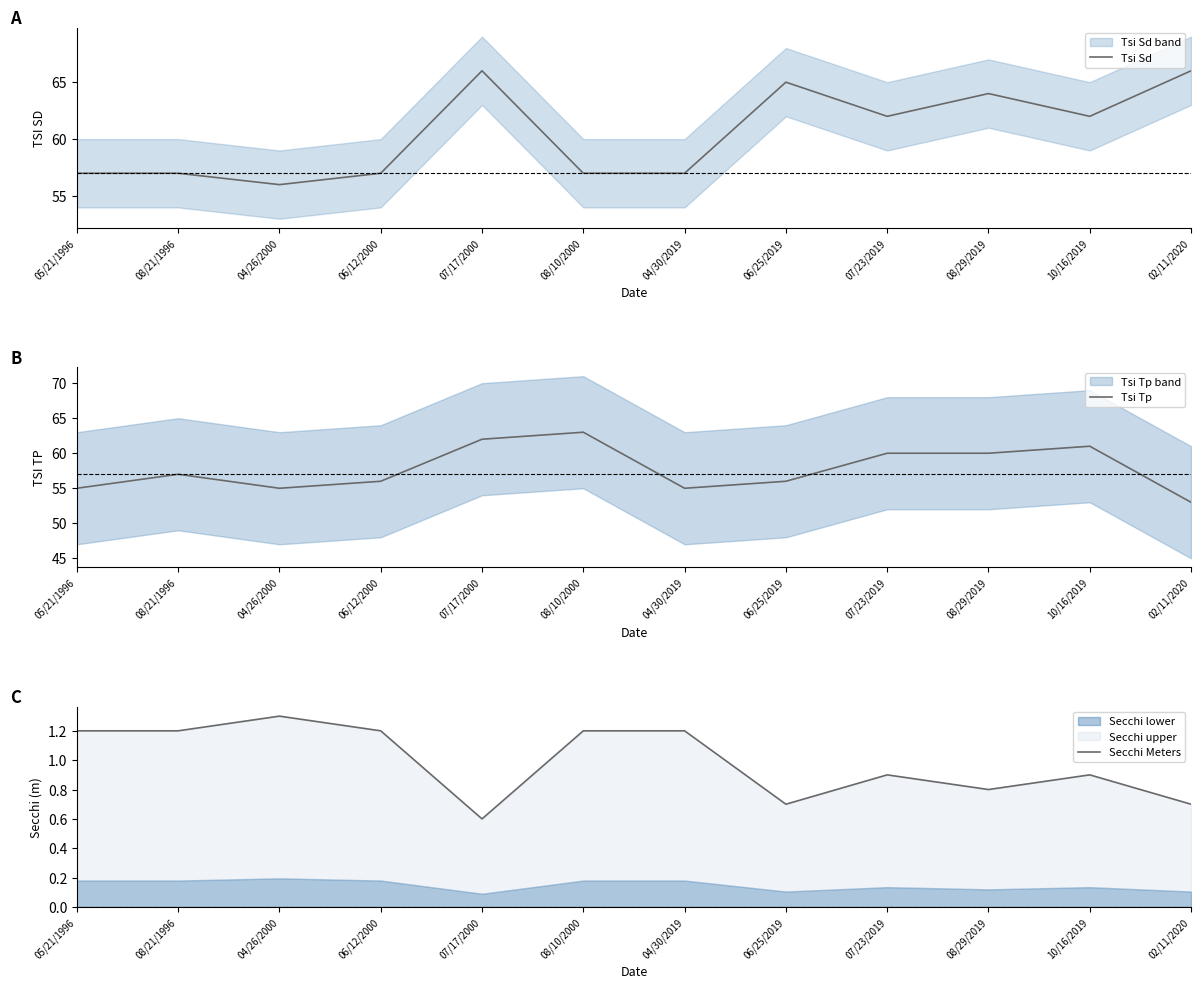

What is the average value of the Secchi Meters series?

1.0